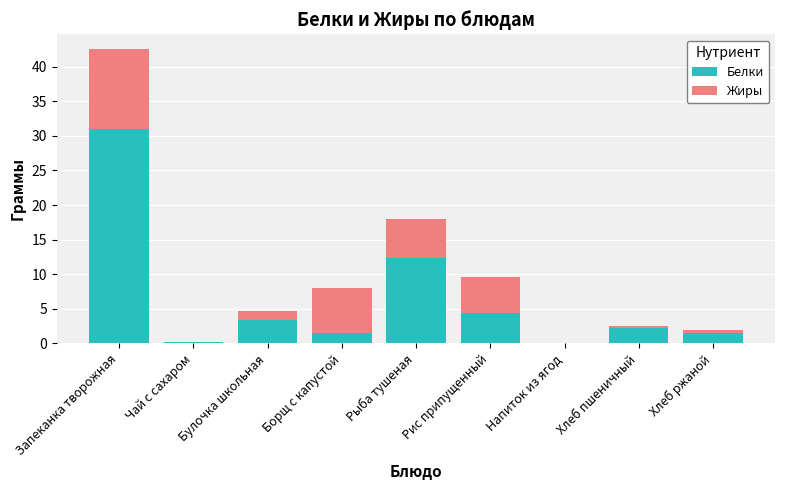

What is the maximum value for Белки?

30.9